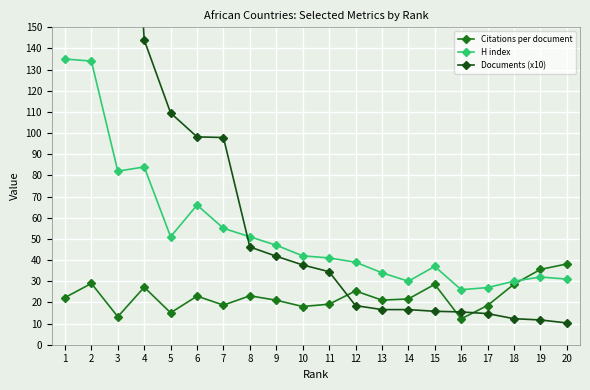

What is the difference between the maximum and minimum values in the Citations per document series?

25.9